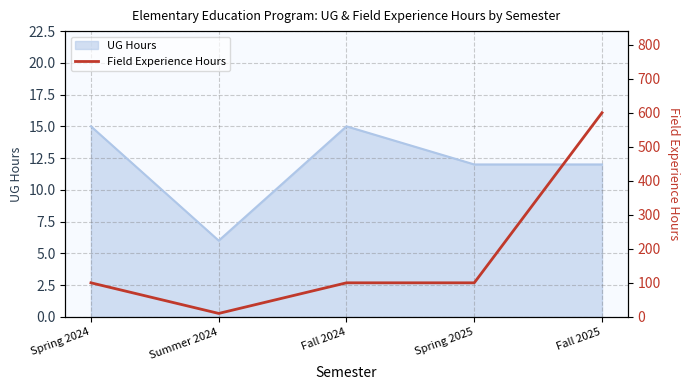

True or false: the data shows 100 at Spring 2024.

True